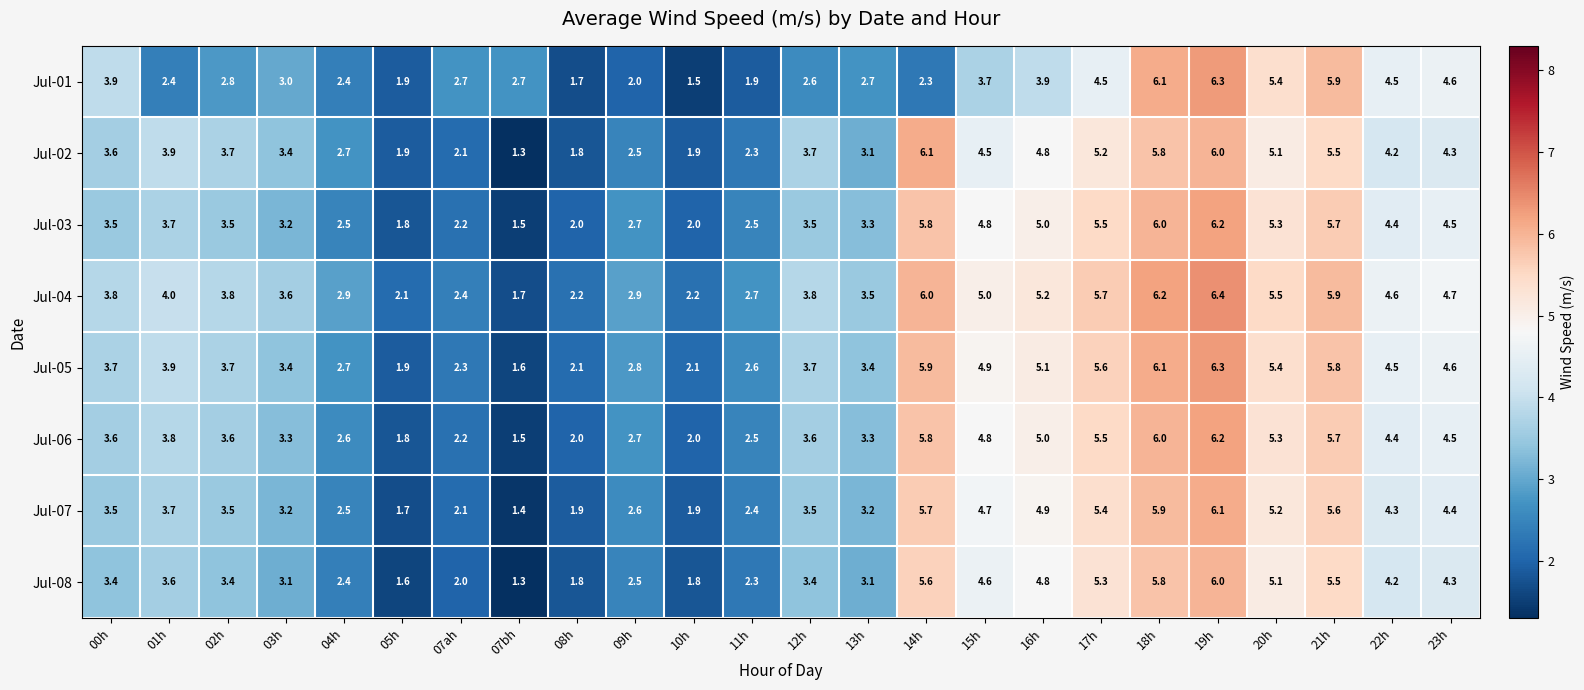

The Jul-05 series shows 2.1 at 10h. True or false?

True